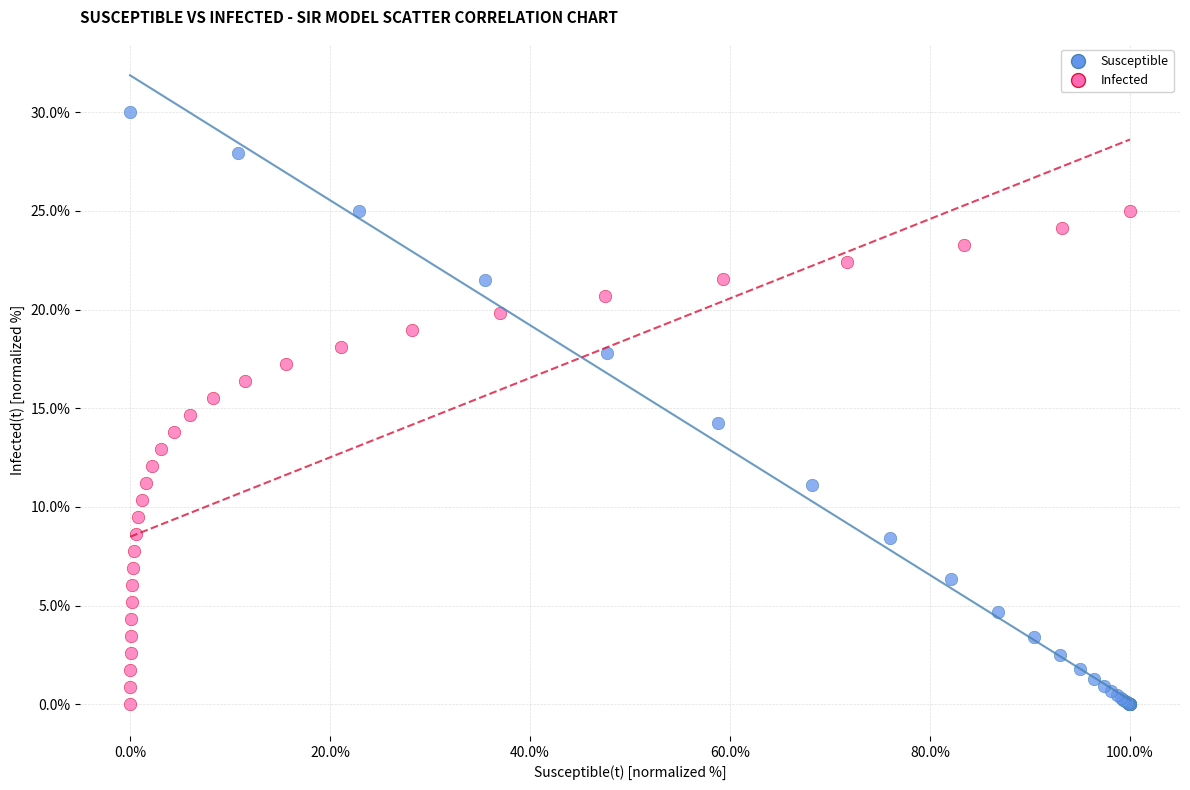

Which series reaches the maximum Y coordinate?

Susceptible